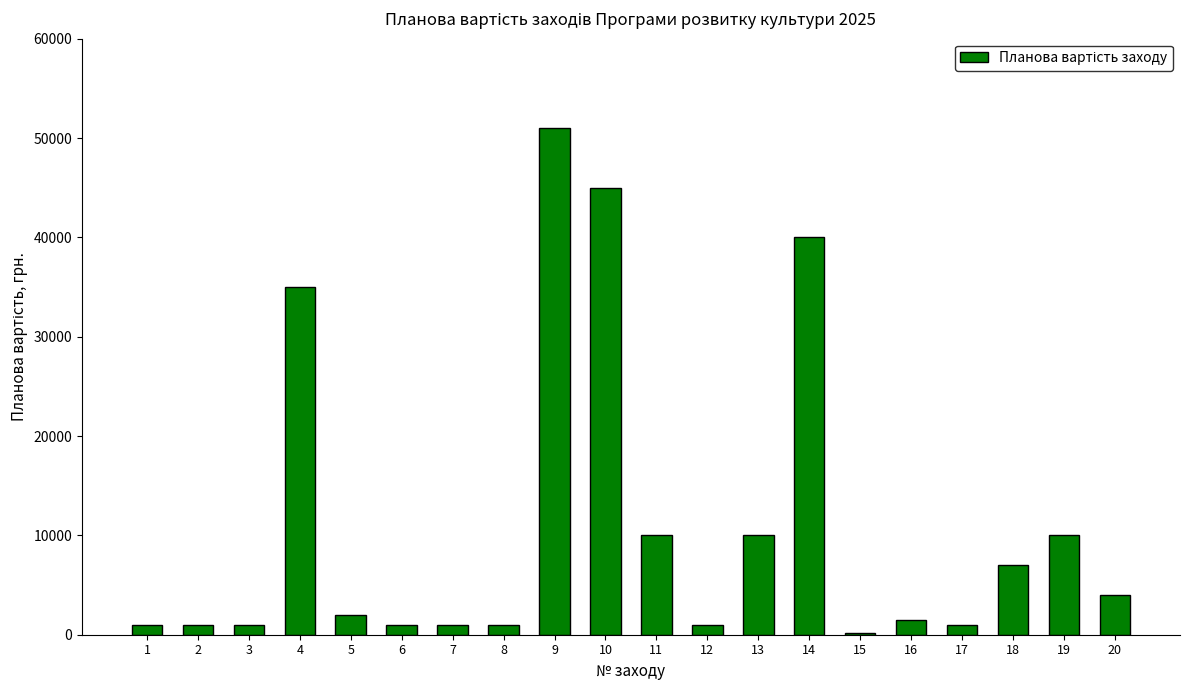

Reading right to left, list all the values displayed in this chart.

20=4000	19=10000	18=7000	17=1000	16=1500	15=200	14=40000	13=10000	12=1000	11=10000	10=45000	9=51000	8=1000	7=1000	6=1000	5=2000	4=35000	3=1000	2=1000	1=1000